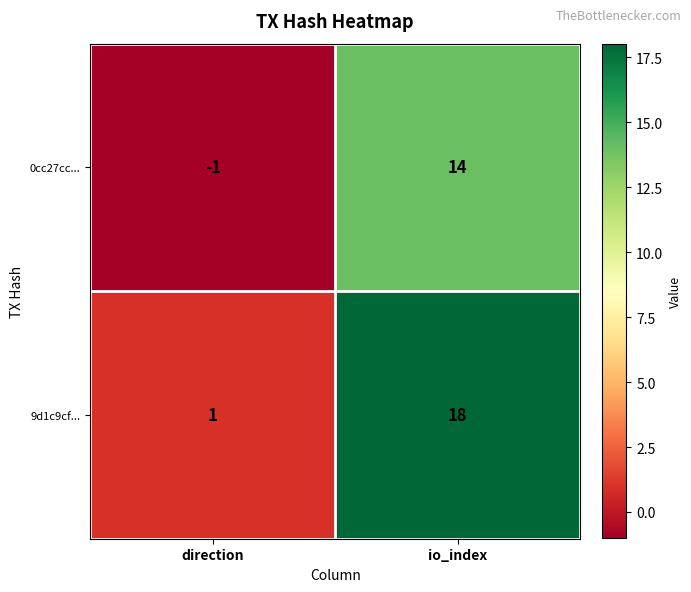

What is the difference between the 9d1c9cf... values at io_index and direction?

17